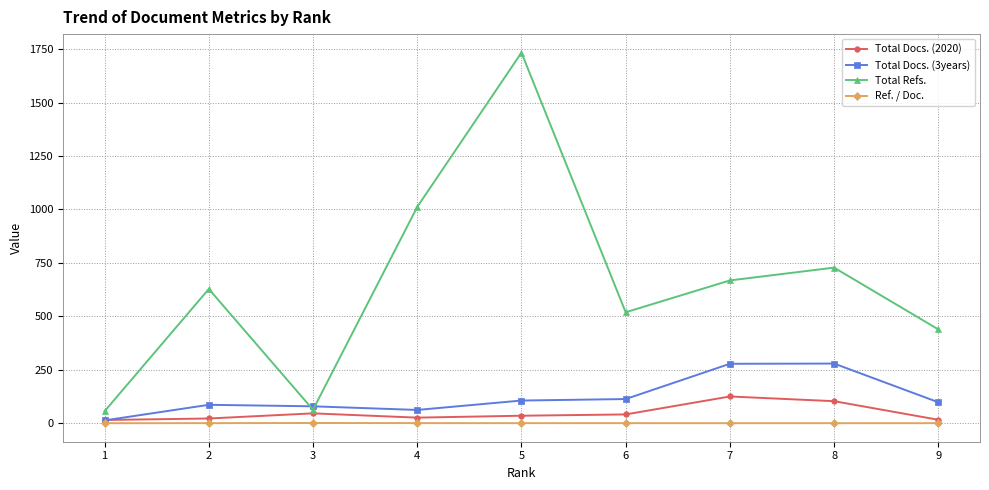

List the series in order of their peak value, highest first.

Total Refs., Total Docs. (3years), Total Docs. (2020), Ref. / Doc.